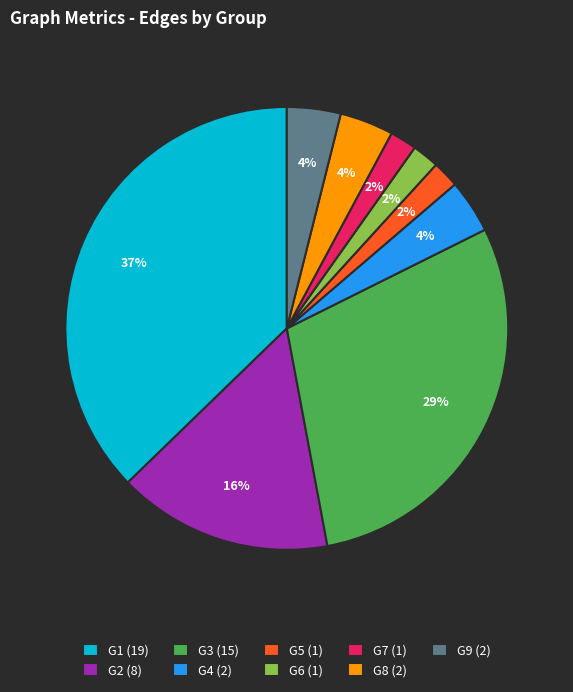

Count the number of slices in the pie.

9